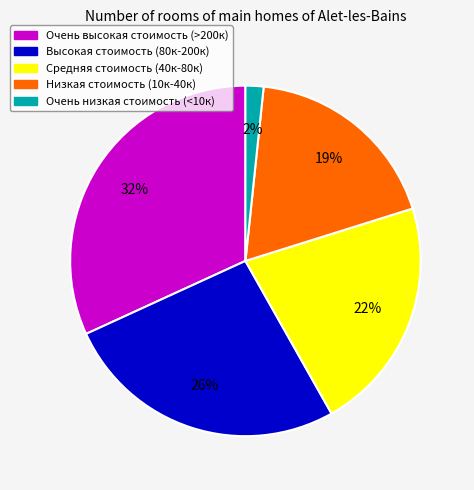

To the nearest percent, what is the difference between the largest and smallest slice percentages?

30%